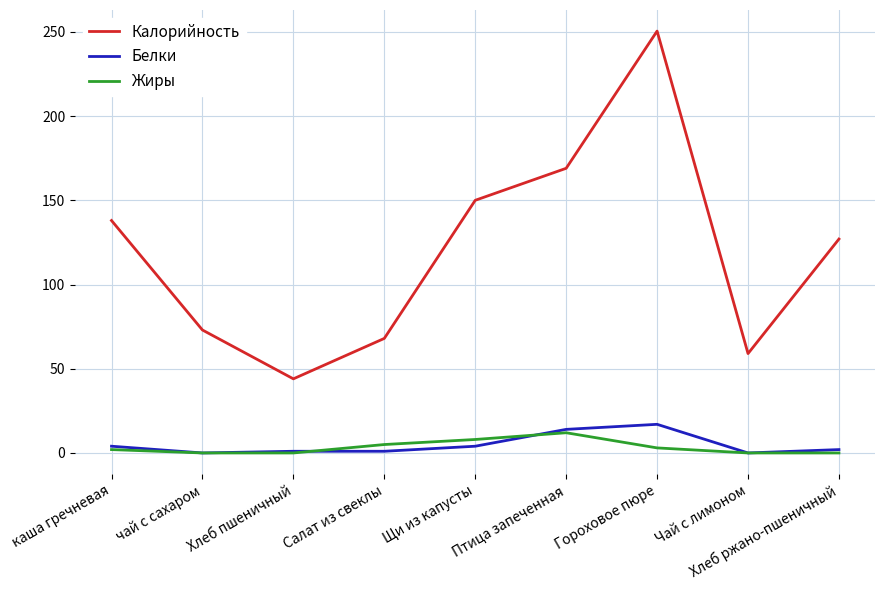

What is the average value of the Белки series?

4.8